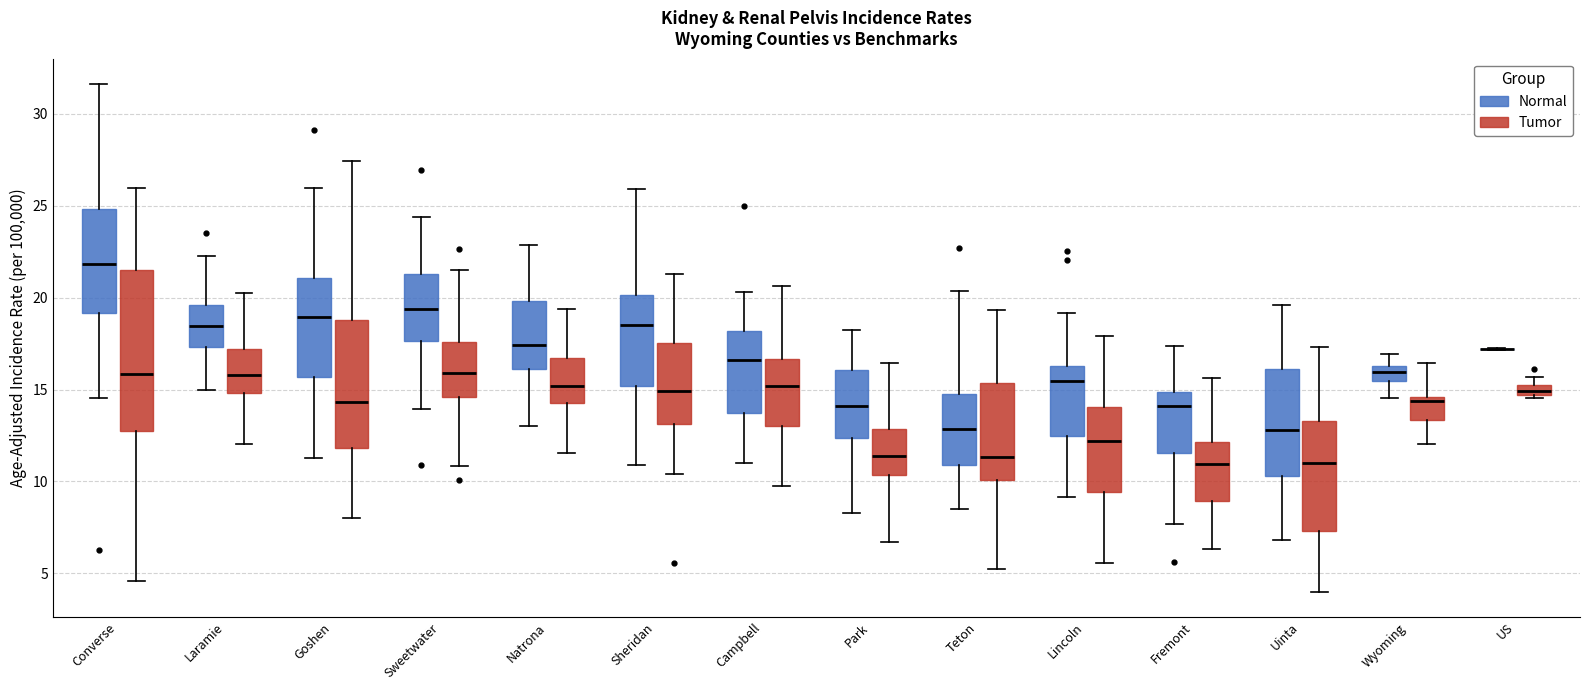

Which box is the tallest, from its lower edge to its upper edge?

Converse (Tumor)